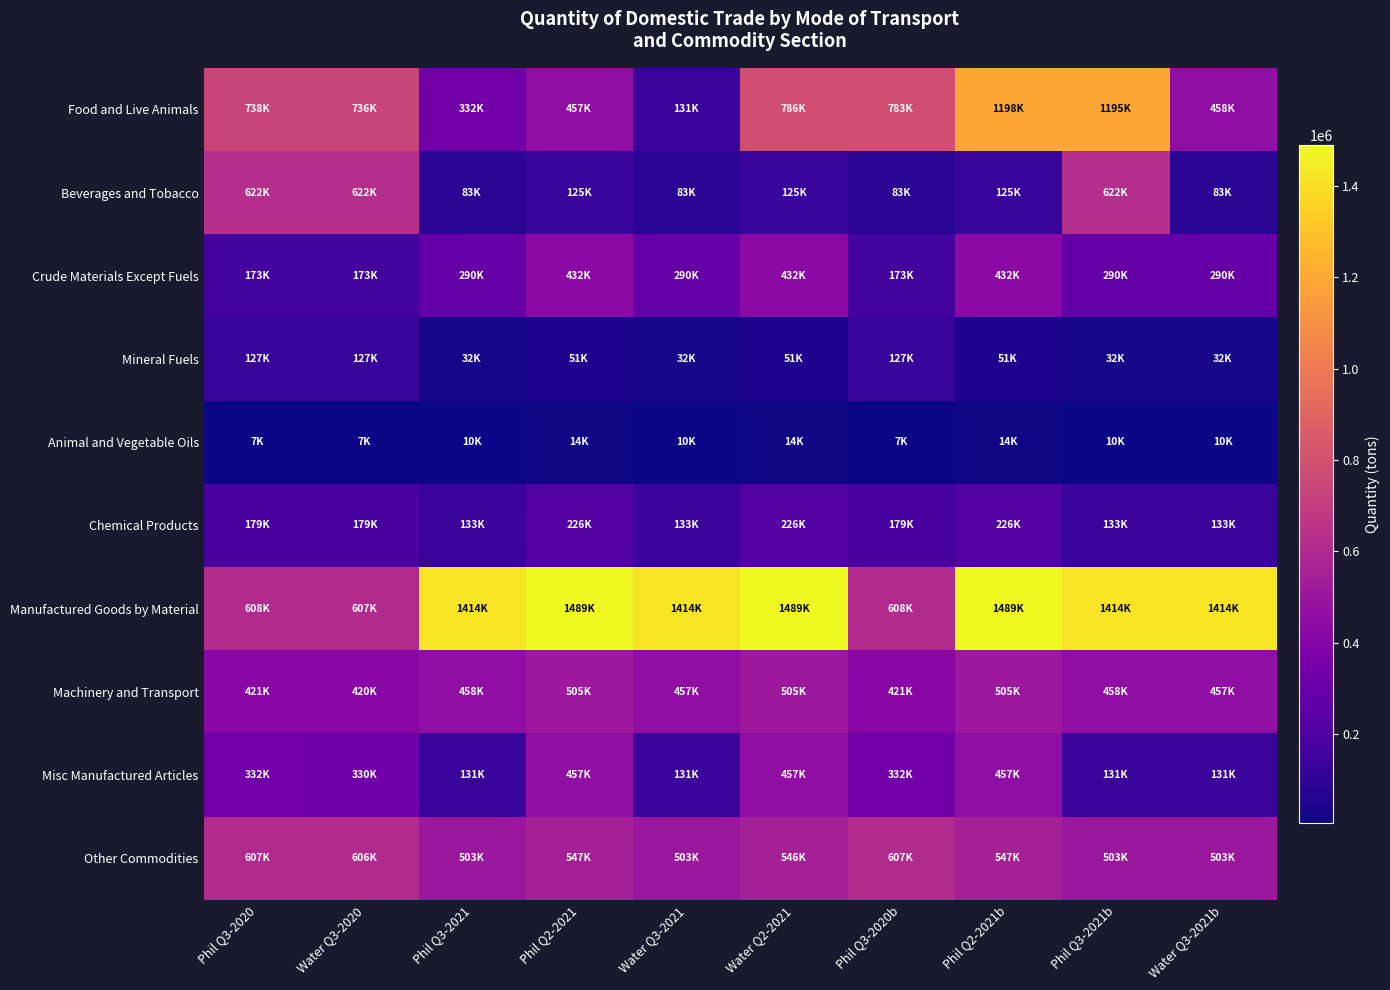

List the series in order of their peak value, lowest first.

Animal and Vegetable Oils, Mineral Fuels, Chemical Products, Crude Materials Except Fuels, Misc Manufactured Articles, Machinery and Transport, Other Commodities, Beverages and Tobacco, Food and Live Animals, Manufactured Goods by Material